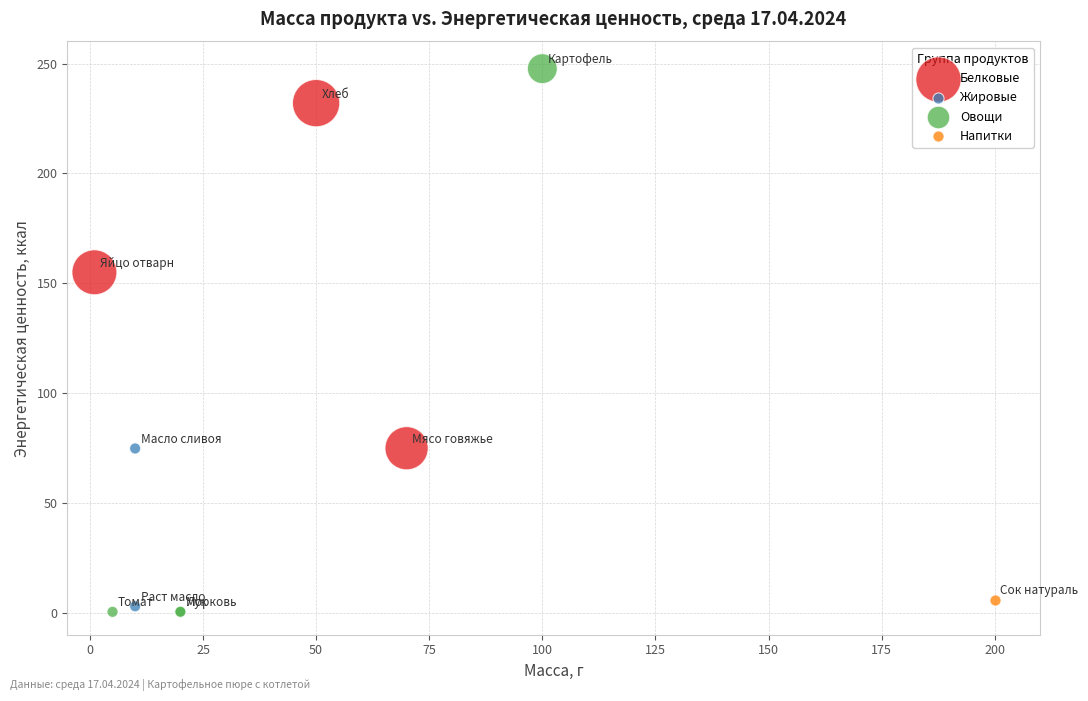

Which series contains the highest Y value?

Овощи